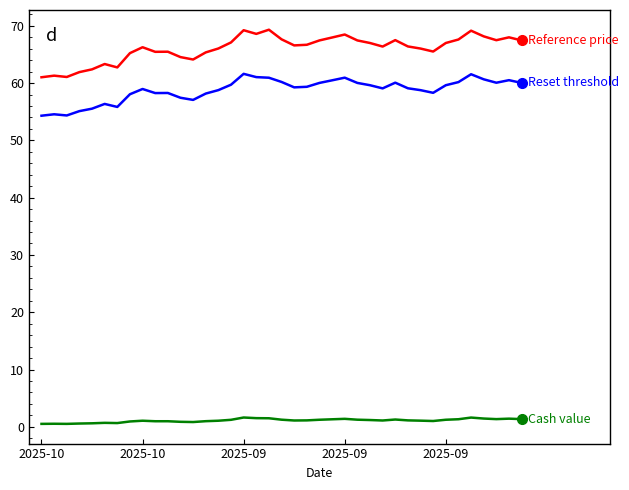

What is the greatest value displayed?

69.3